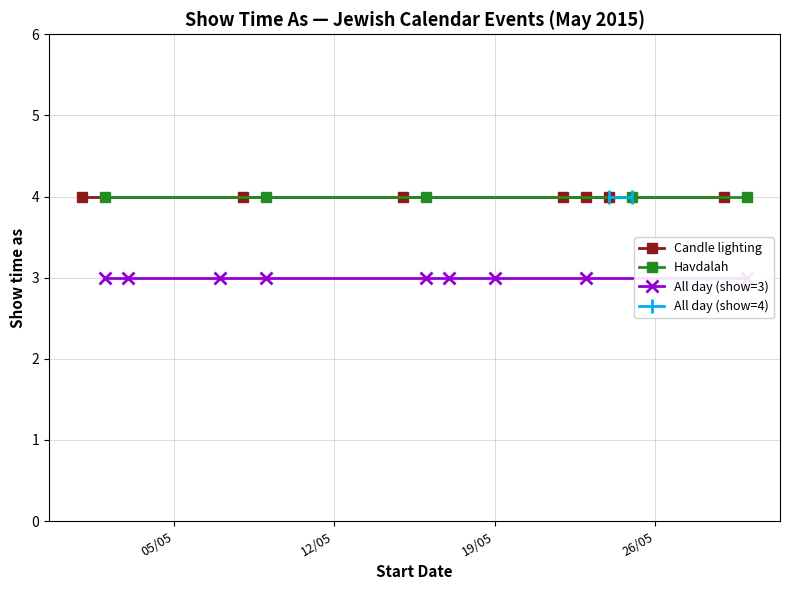

True or false: All day events (show=3) and Candle lighting cross at least once.

False